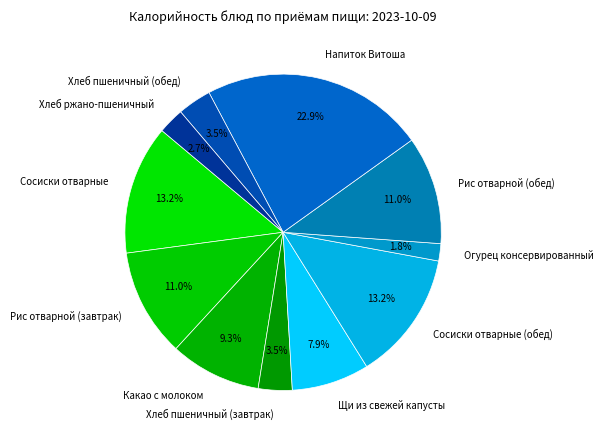

Between Хлеб пшеничный (обед) and Сосиски отварные (обед), which is larger?

Сосиски отварные (обед)